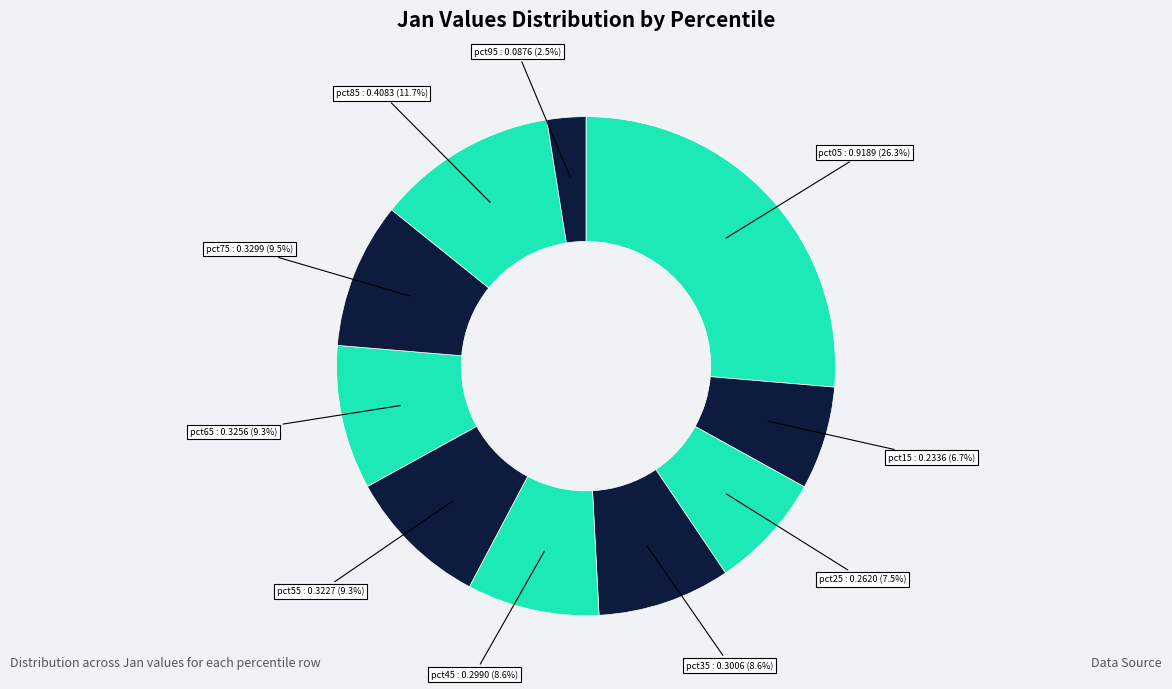

To the nearest percent, what portion does pct05 represent?

26%